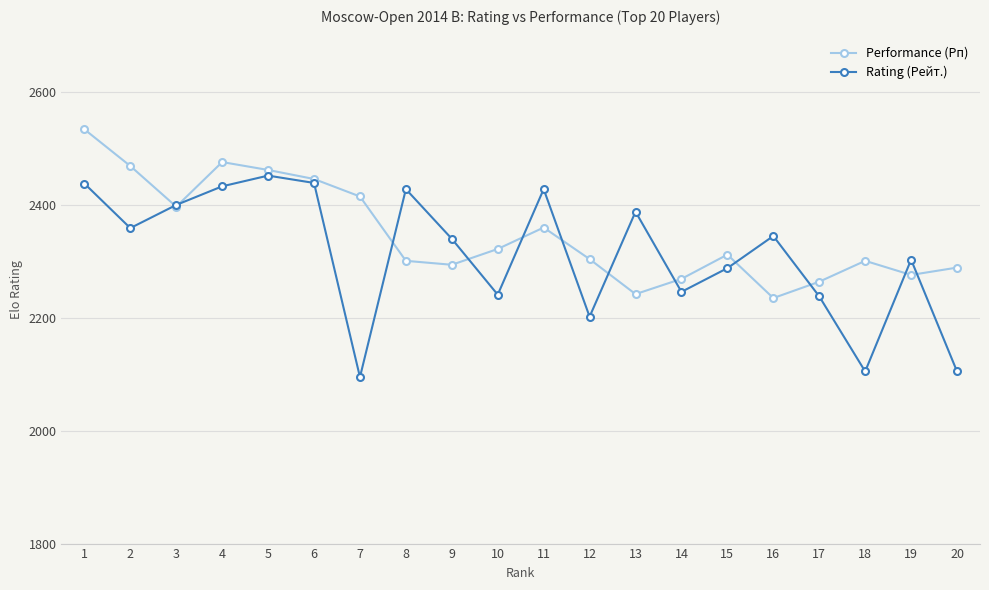

Which series has the widest spread of values?

Rating (Рейт.)